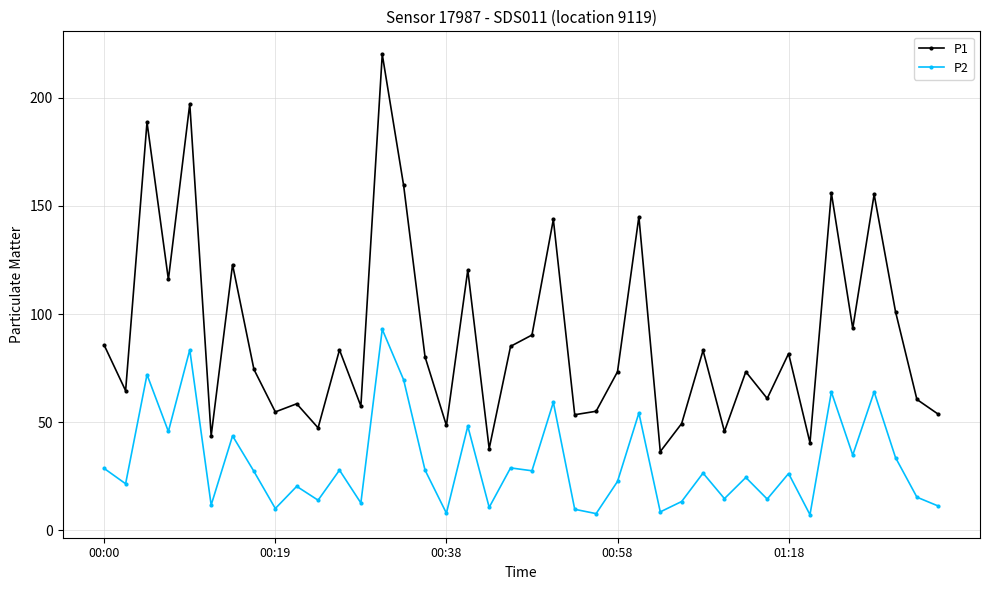

What is the maximum value shown in the chart?

220.0